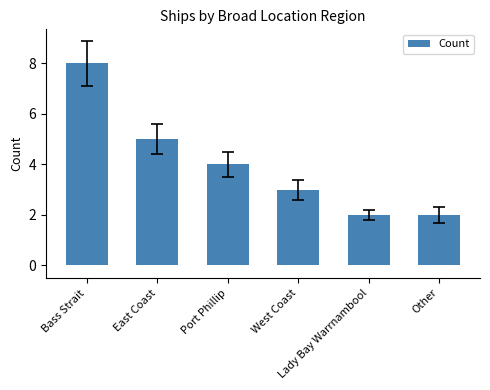

Is it true that the value at Lady Bay Warrnambool is 3?

False